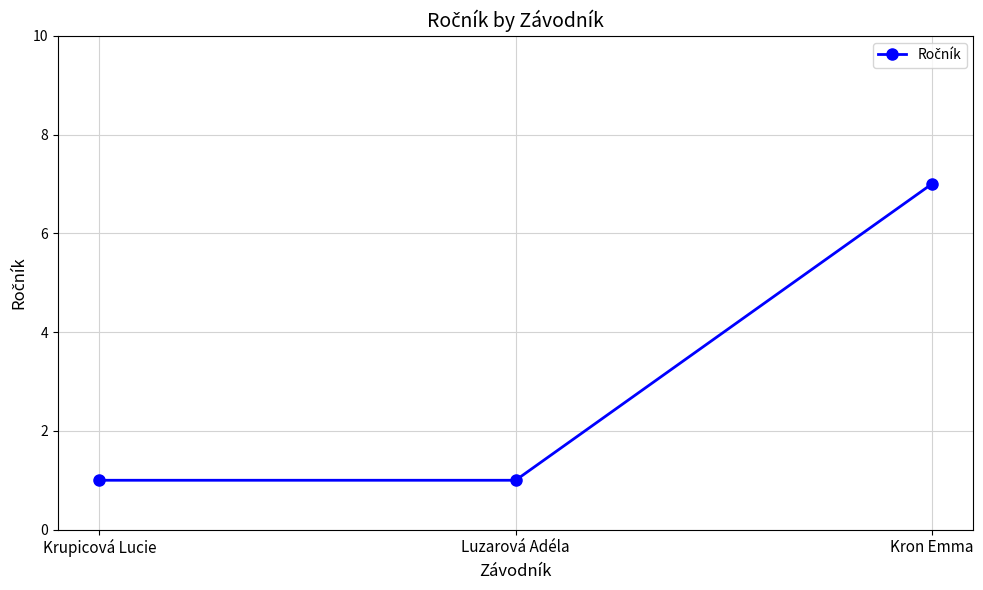

Is this an area chart (filled region under the line)?

No